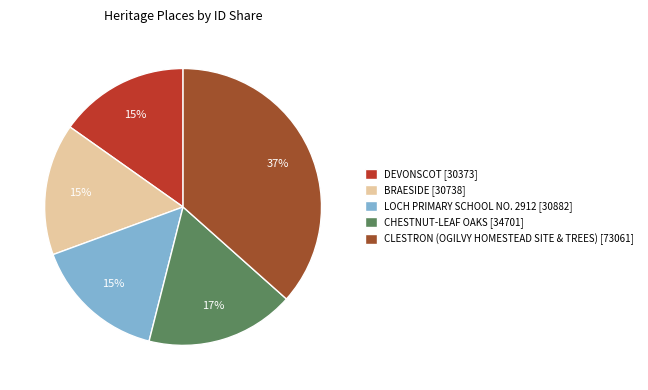

Approximately how many times larger is the value at BRAESIDE [30738] compared to CLESTRON (OGILVY HOMESTEAD SITE & TREES) [73061]?

0.4